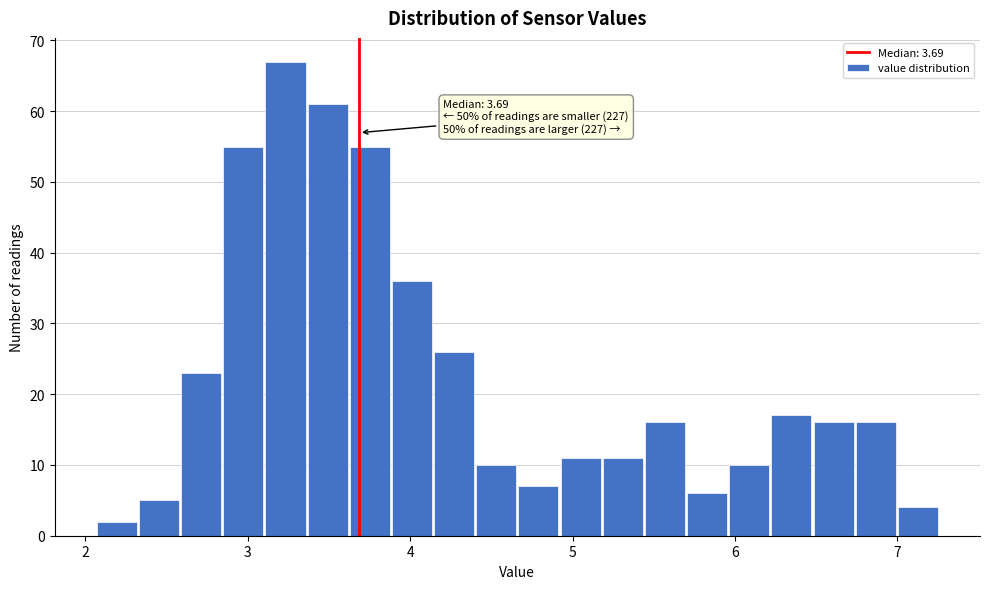

Around what value on the x-axis is the tallest bar? Give the approximate position of its centre, as read against the axis.

3.2